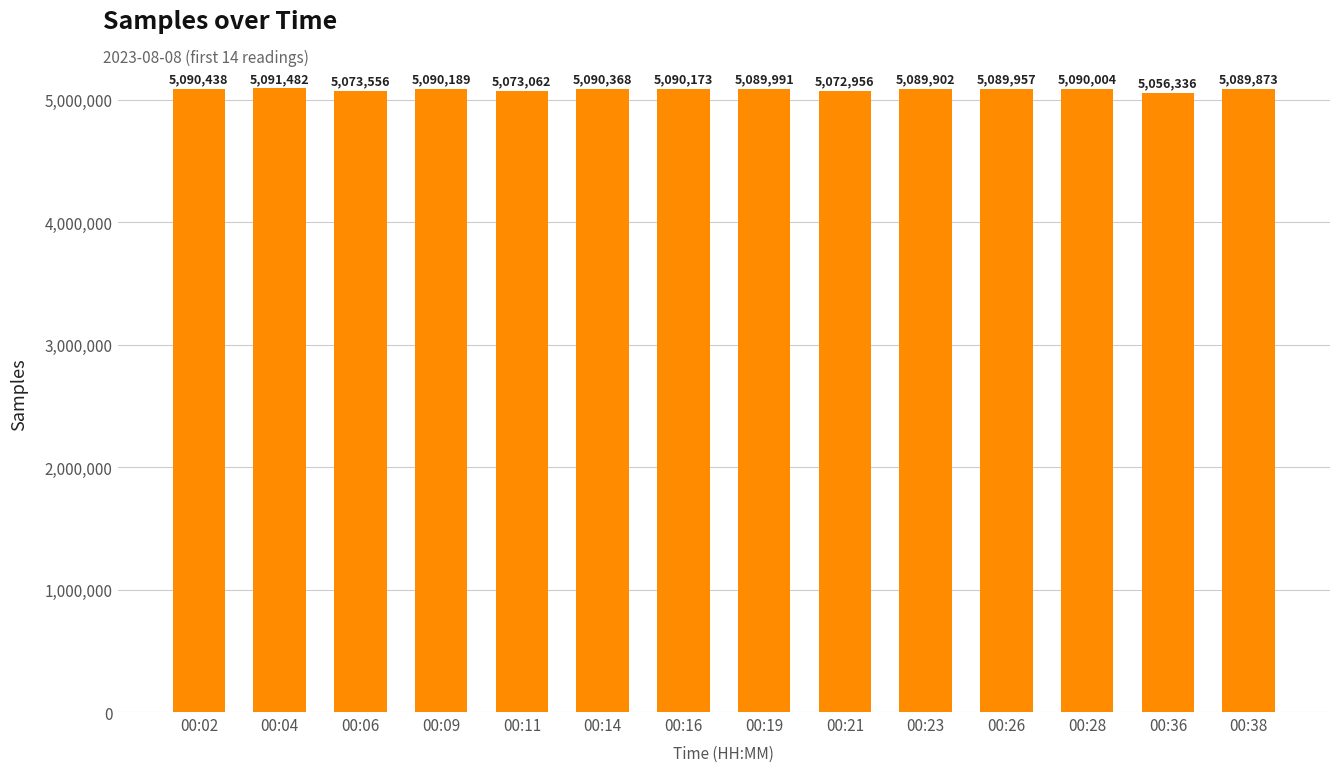

What is the sum of all values?

71178287